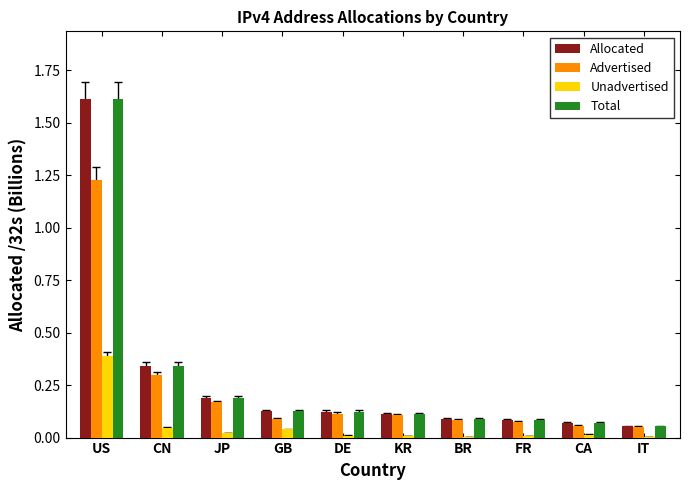

What is the highest value of the Unadvertised series?

0.4